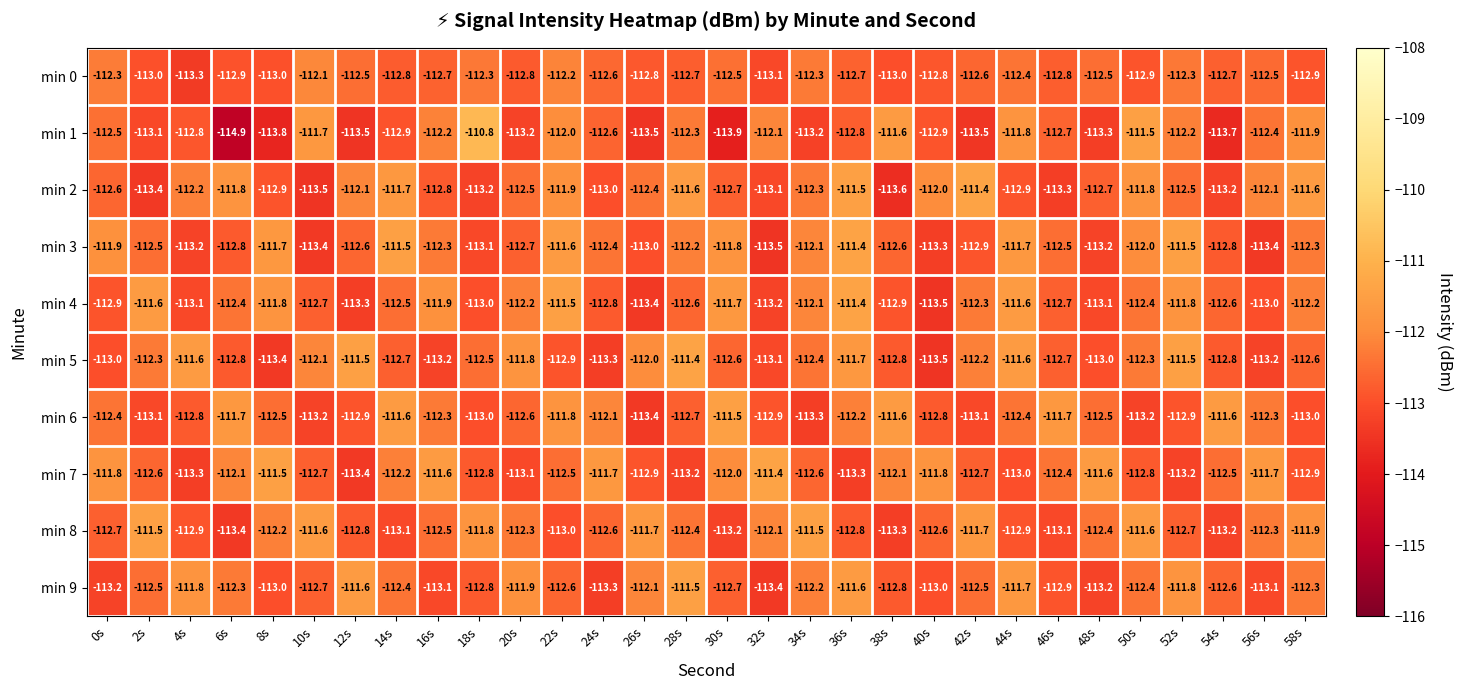

At which category is the sum across all series the highest?

36s